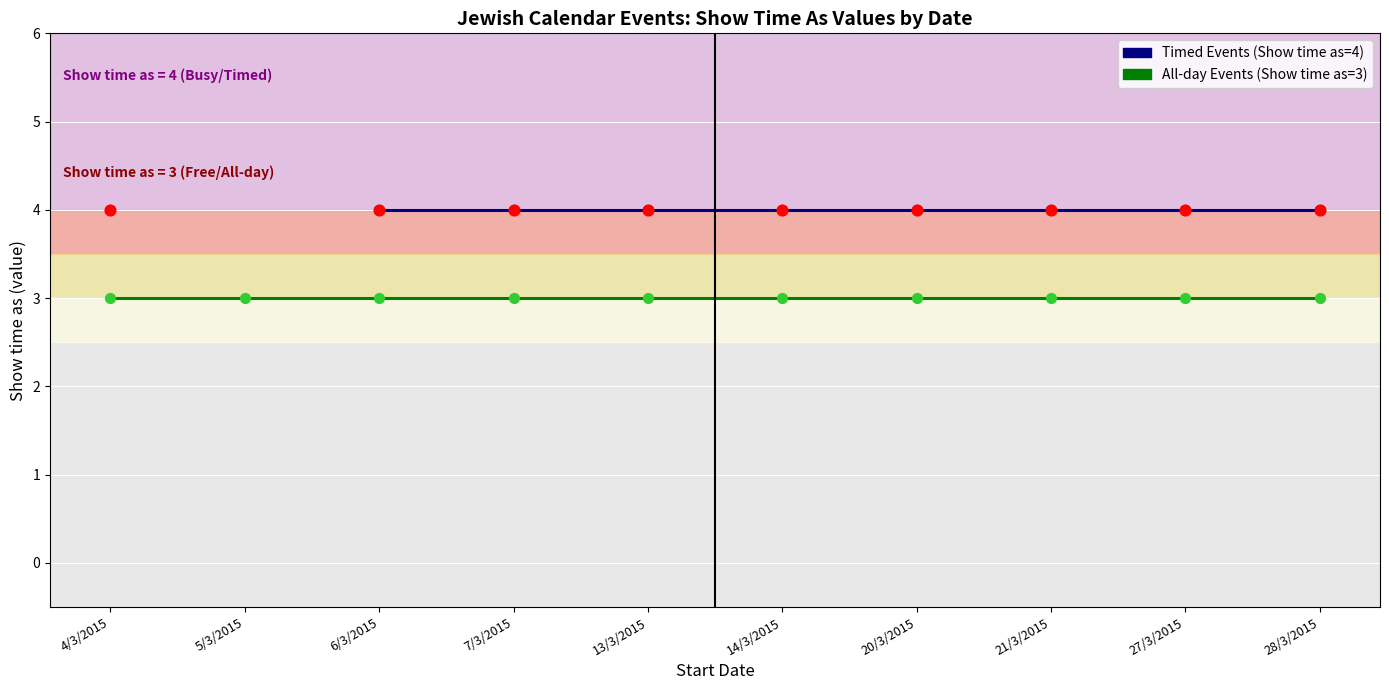

What is the total value across all series at 20/3/2015?

7.0